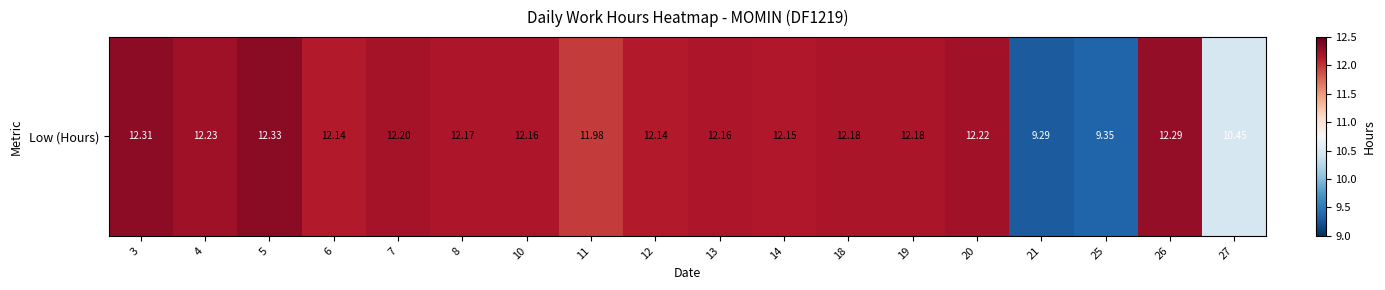

Reading right to left, extract all data points from this chart.

27=10.4	26=12.3	25=9.3	21=9.3	20=12.2	19=12.2	18=12.2	14=12.2	13=12.2	12=12.1	11=12.0	10=12.2	8=12.2	7=12.2	6=12.1	5=12.3	4=12.2	3=12.3